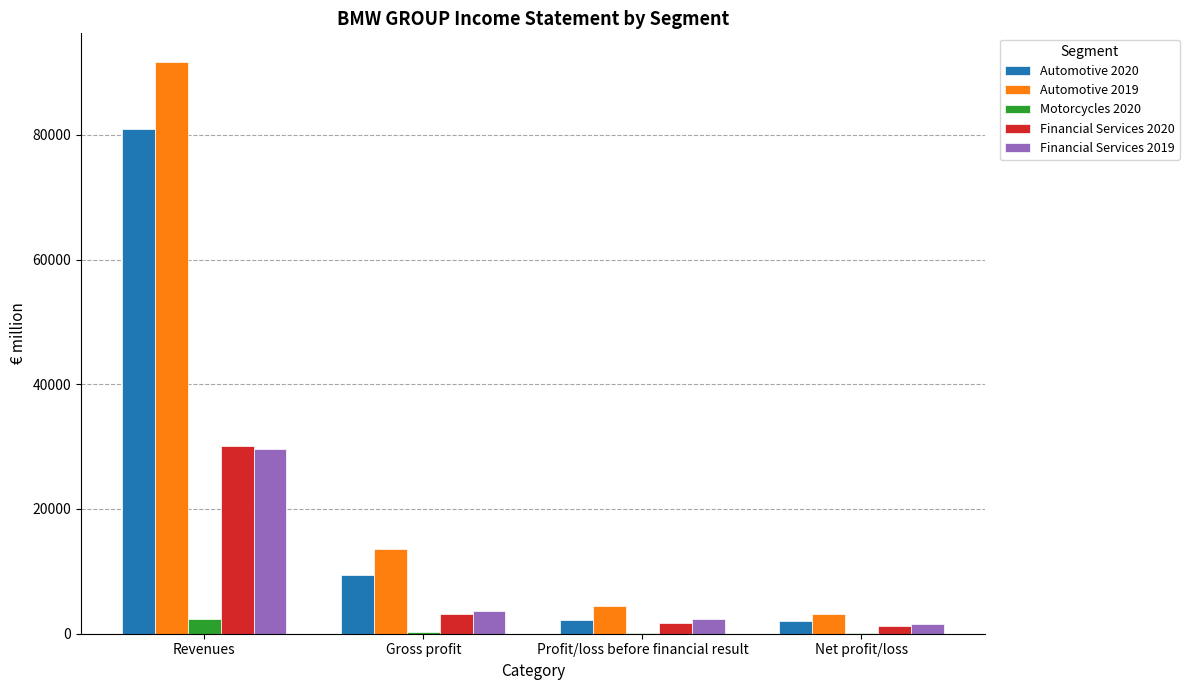

The Automotive 2020 series shows 135677 at Revenues. True or false?

False